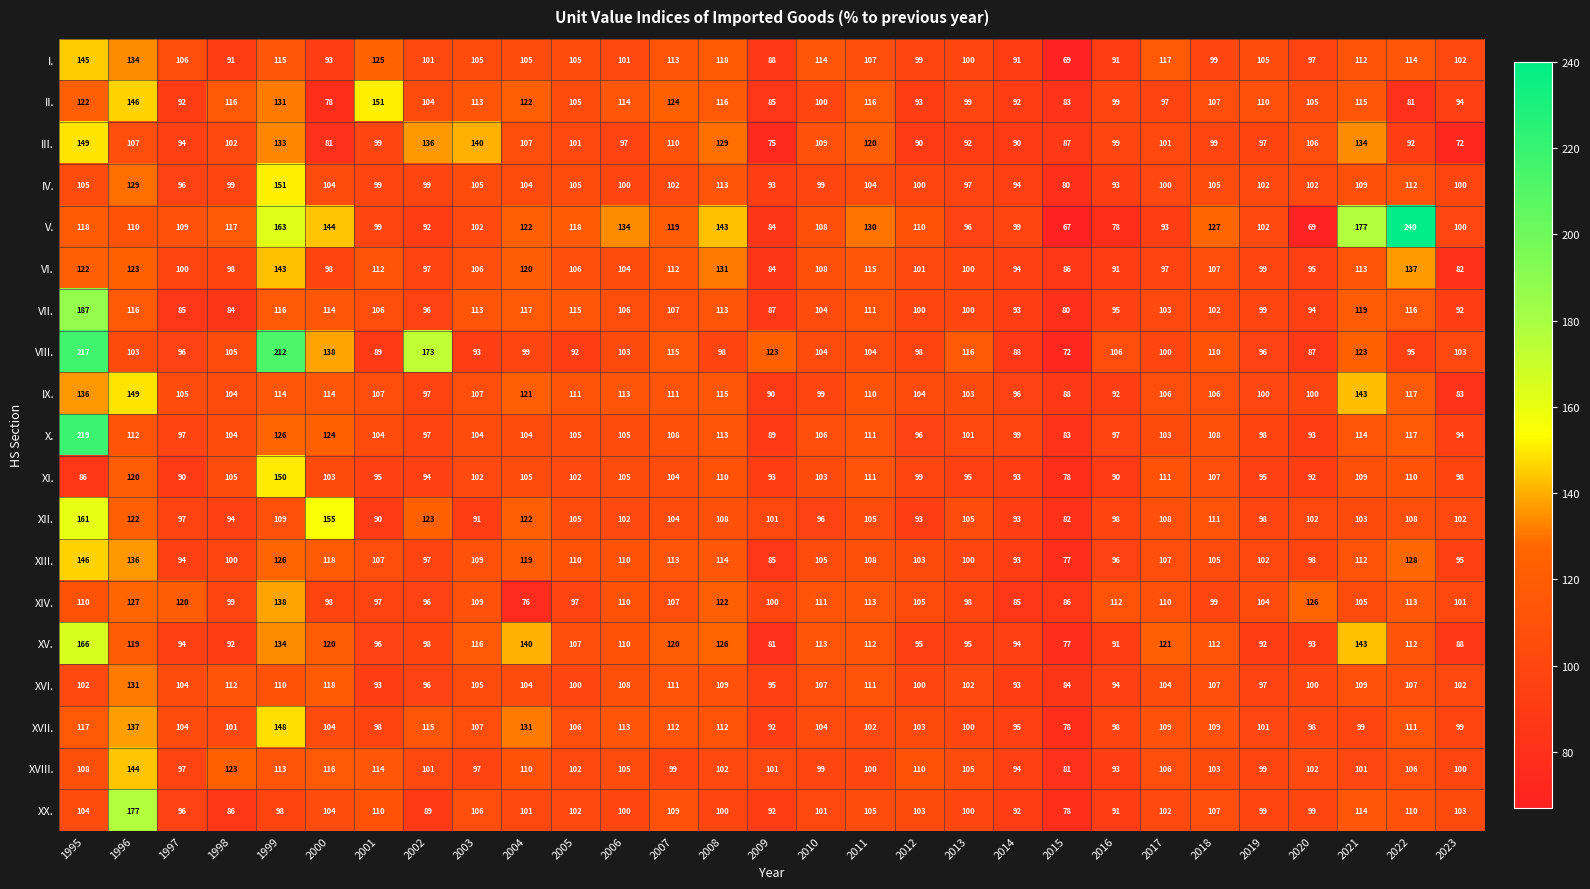

At which label does VIII. first exceed 103?

1995